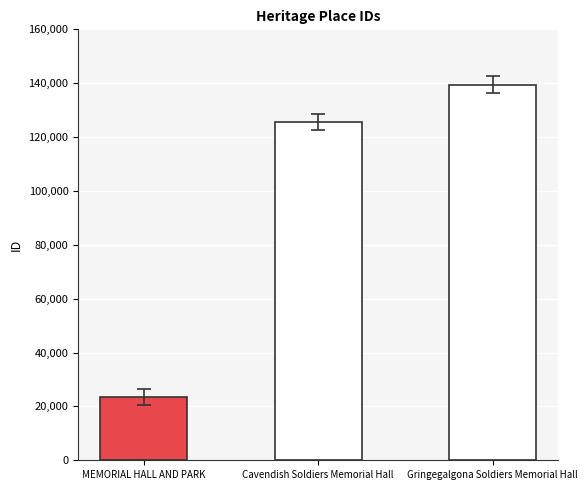

What is the smallest value displayed?

23634